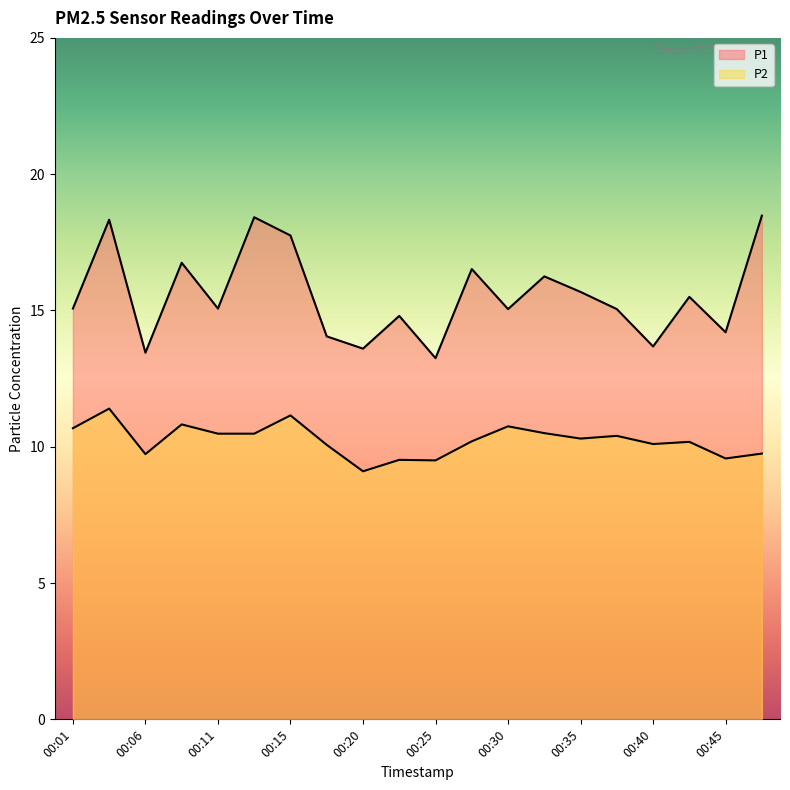

Is it true that P2 equals 10.1 at 00:40?

True